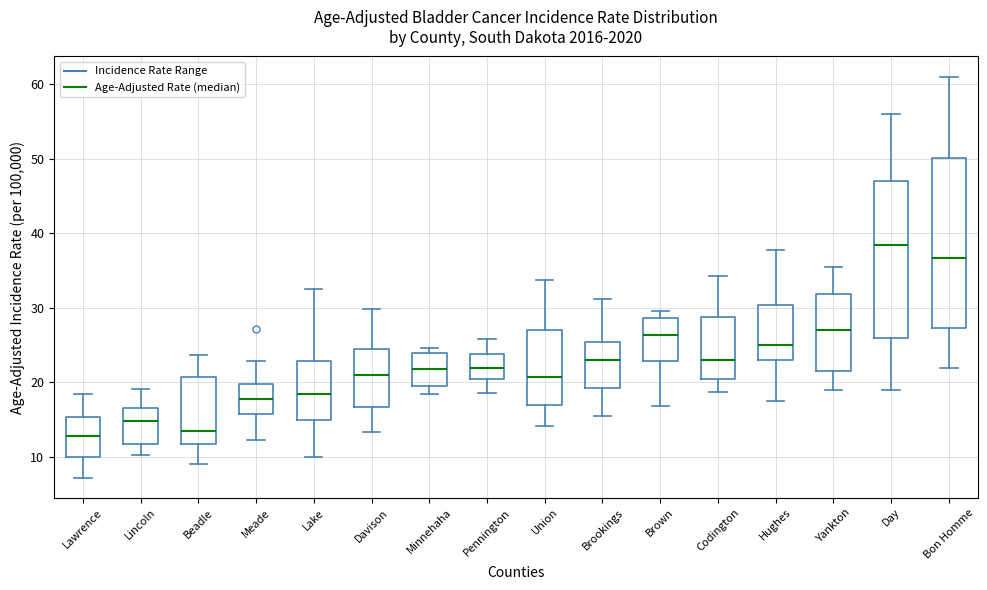

Reading left to right, read every box against the y-axis: the position of its median line, the range the box covers, and the ends of its whiskers. The values are not printed on the chart, so give them approximately, as read against the axis.

Lawrence: median 13, box 10 to 15, whiskers 7 to 18
Lincoln: median 15, box 12 to 17, whiskers 10 to 19
Beadle: median 14, box 12 to 21, whiskers 9 to 24
Meade: median 18, box 16 to 20, whiskers 12 to 23
Lake: median 18, box 15 to 23, whiskers 10 to 33
Davison: median 21, box 17 to 25, whiskers 13 to 30
Minnehaha: median 22, box 20 to 24, whiskers 18 to 25
Pennington: median 22, box 20 to 24, whiskers 19 to 26
Union: median 21, box 17 to 27, whiskers 14 to 34
Brookings: median 23, box 19 to 25, whiskers 16 to 31
Brown: median 26, box 23 to 29, whiskers 17 to 30
Codington: median 23, box 20 to 29, whiskers 19 to 34
Hughes: median 25, box 23 to 30, whiskers 18 to 38
Yankton: median 27, box 22 to 32, whiskers 19 to 36
Day: median 38, box 26 to 47, whiskers 19 to 56
Bon Homme: median 37, box 27 to 50, whiskers 22 to 61